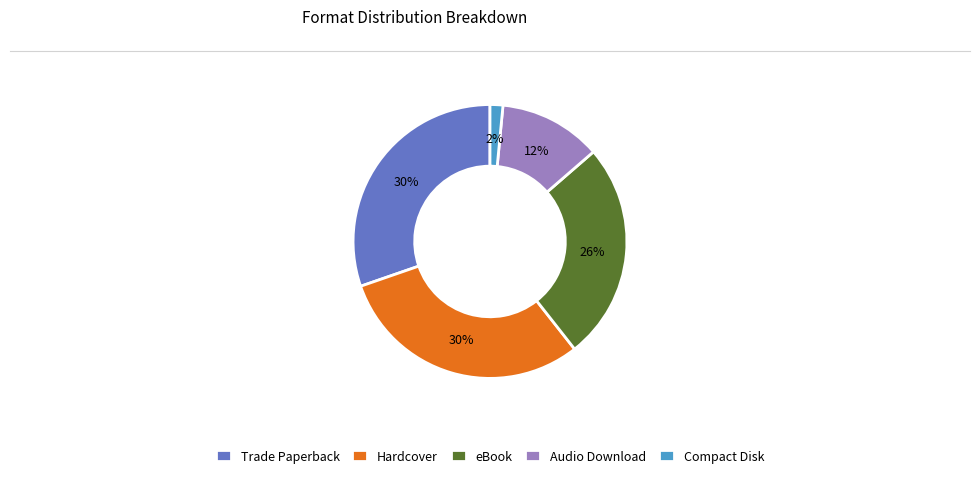

Does Audio Download account for over 50% of the chart?

No